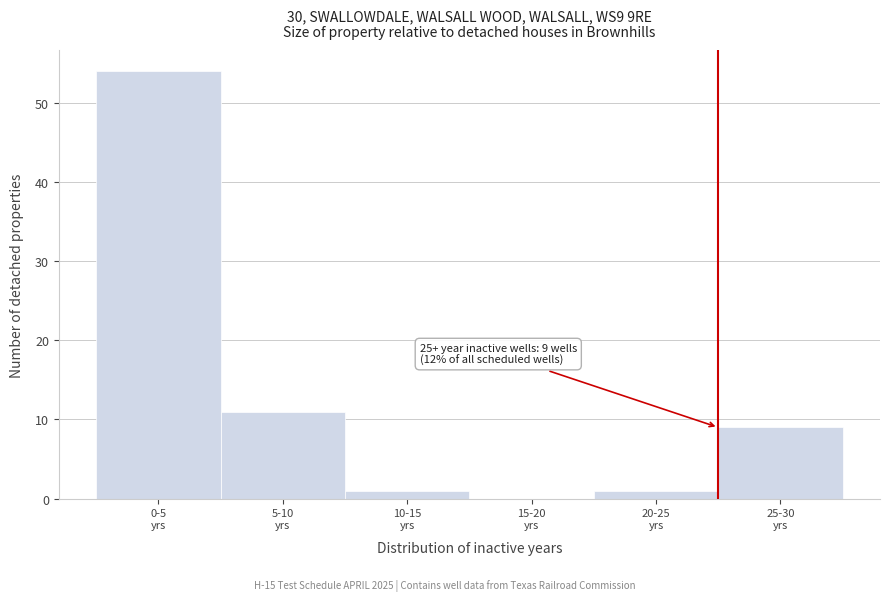

What is the sum of all values?

76